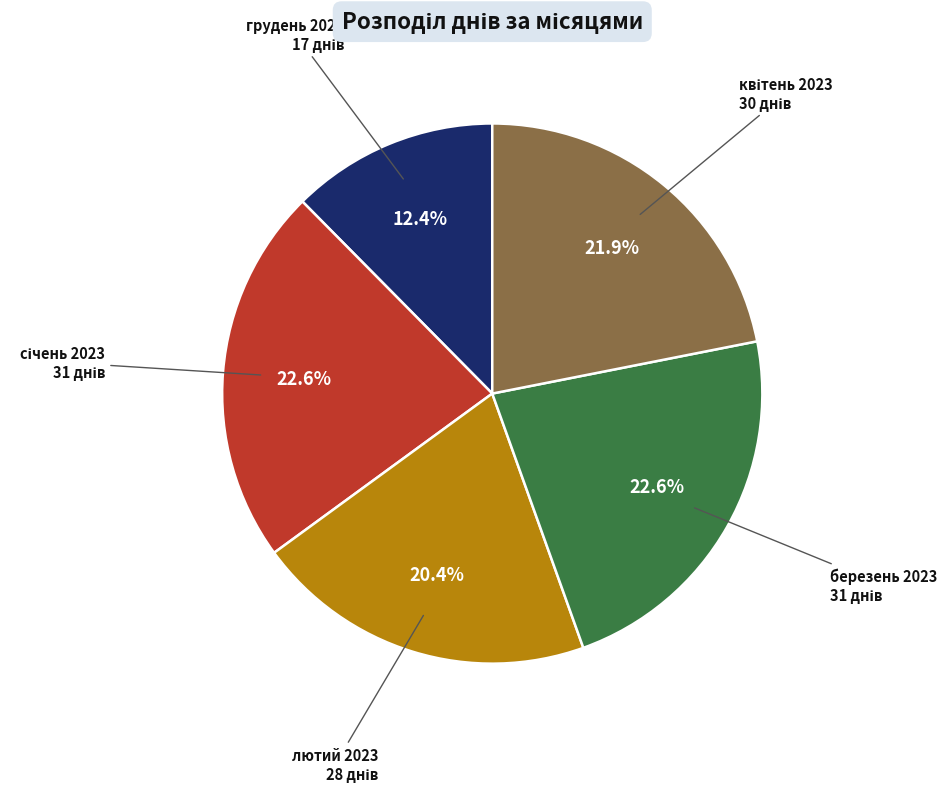

Is there any slice that represents more than half of the pie?

No